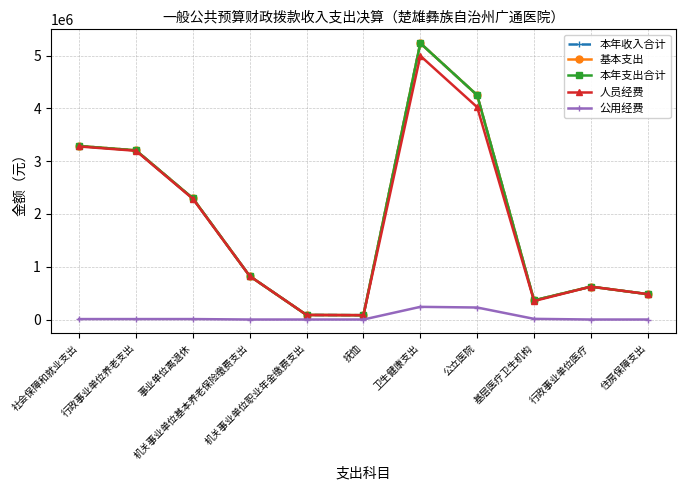

Is this an area chart (filled region under the line)?

No